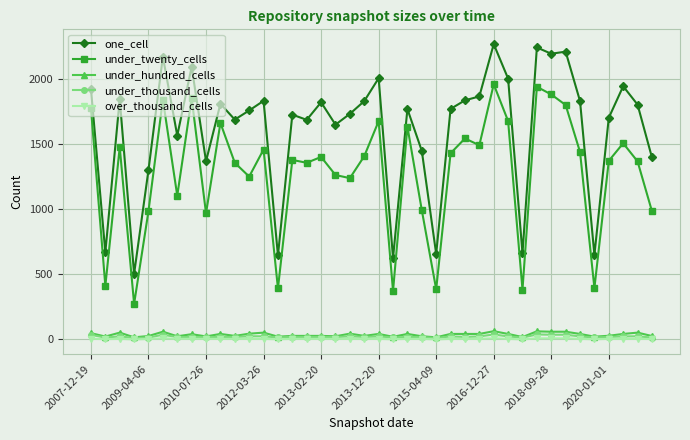

What is the difference between the maximum and second lowest values in the one_cell series?

1644